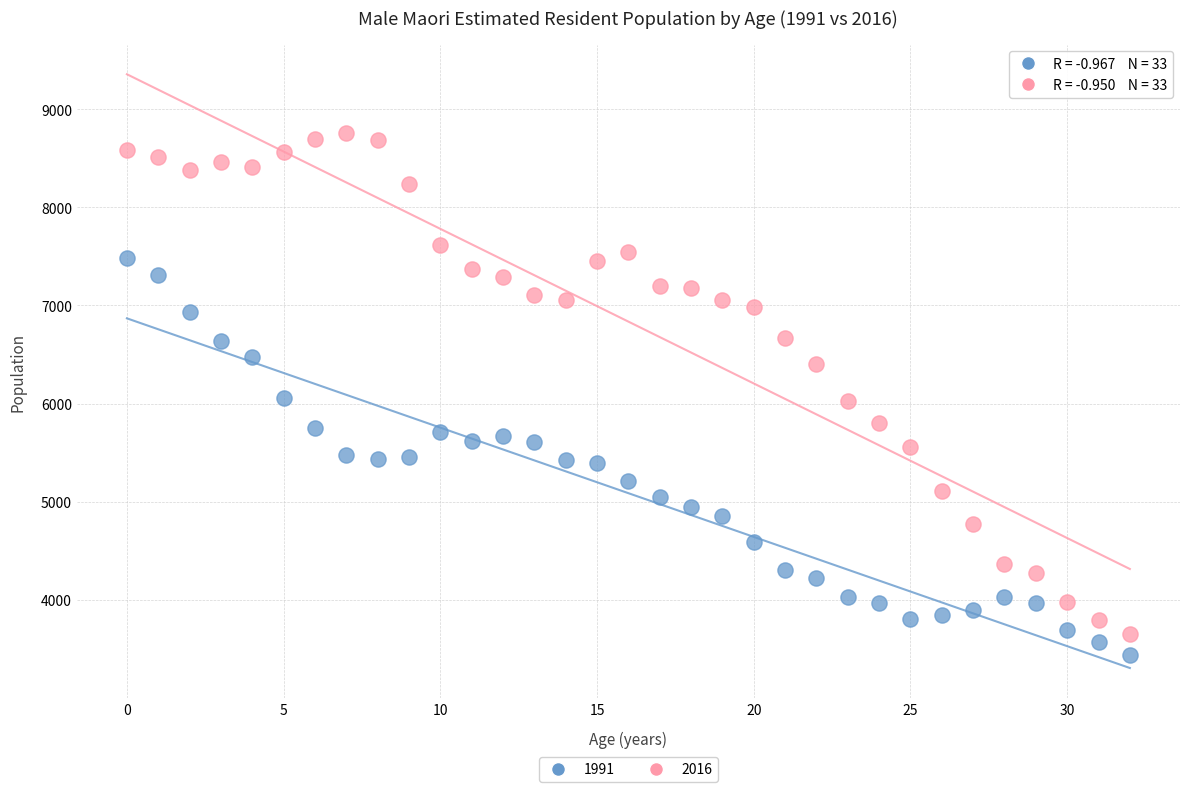

Across all data points, what is the range of Y values (max minus min)?

5320